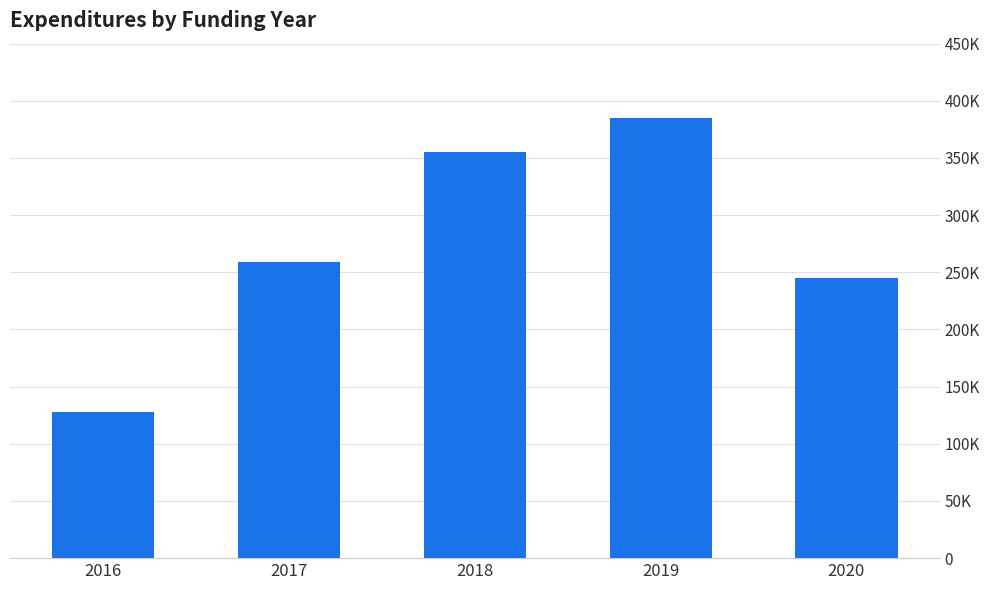

What is the sum of the values at 2018 and 2016?

483000